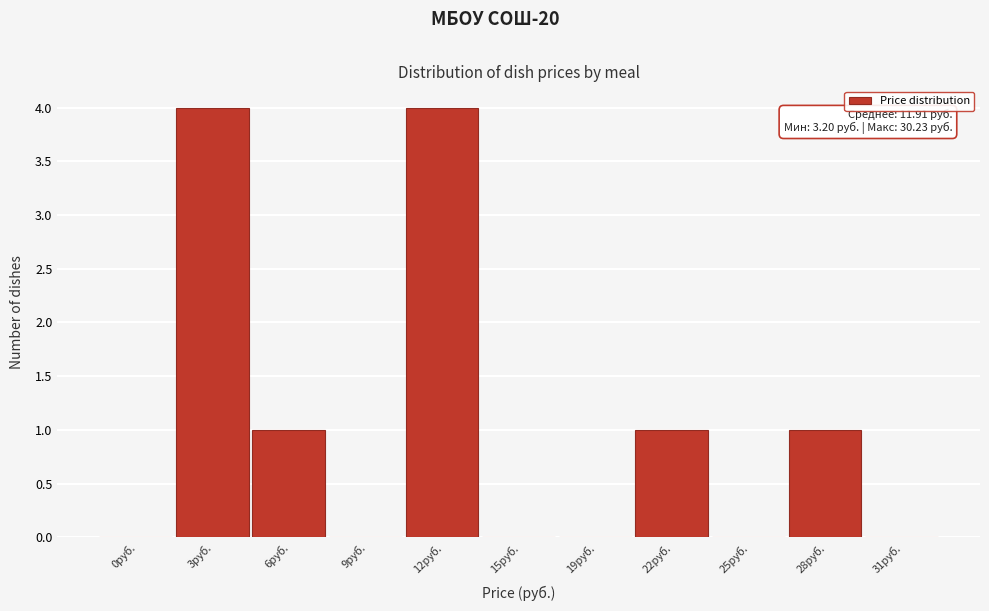

Reading left to right, transcribe all the data shown in this chart.

0руб.=0	3руб.=4	6руб.=1	9руб.=0	12руб.=4	15руб.=0	19руб.=0	22руб.=1	25руб.=0	28руб.=1	31руб.=0